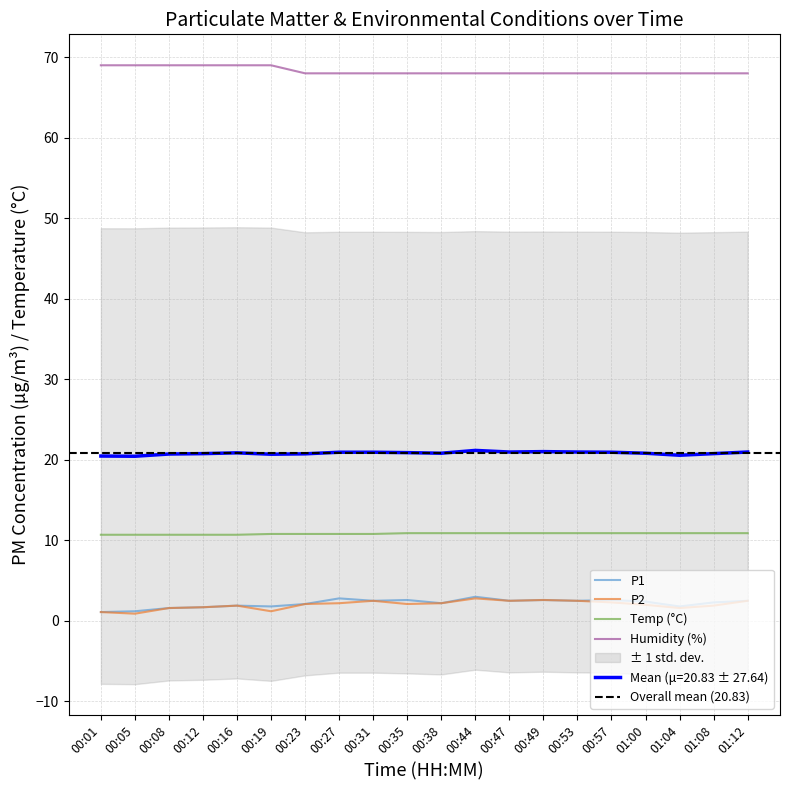

At 00:12, list the series in order from largest to smallest.

Humidity, Temp, P1, P2